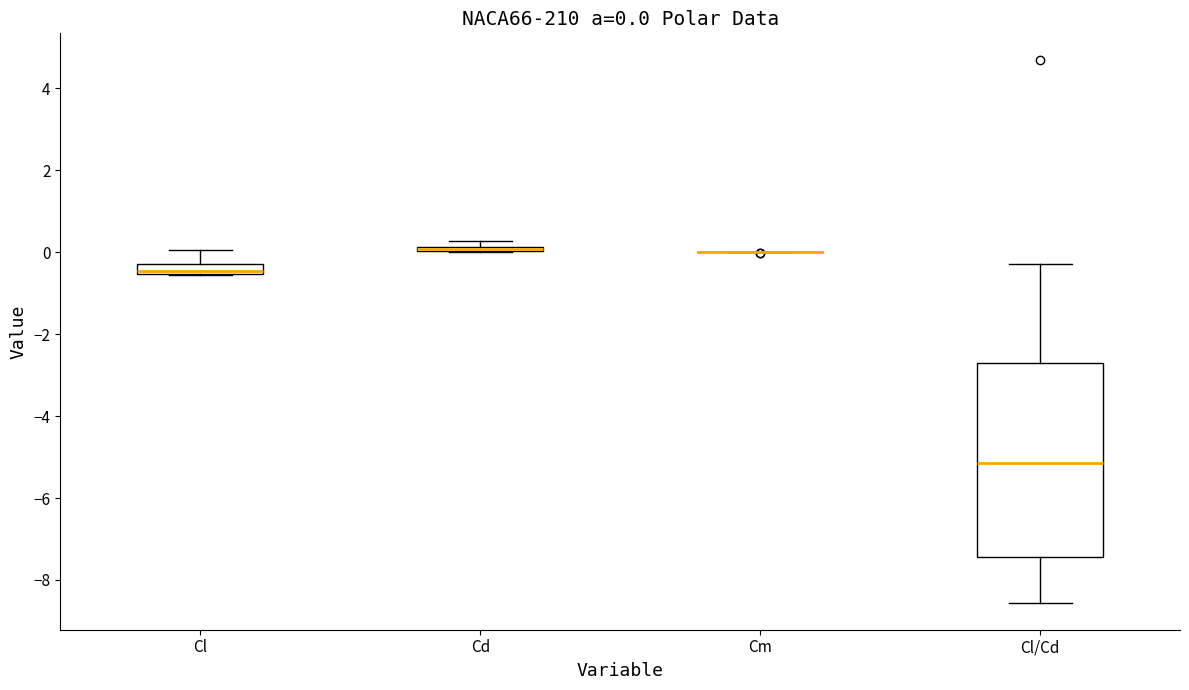

Which box is the tallest, from its lower edge to its upper edge?

Cl/Cd